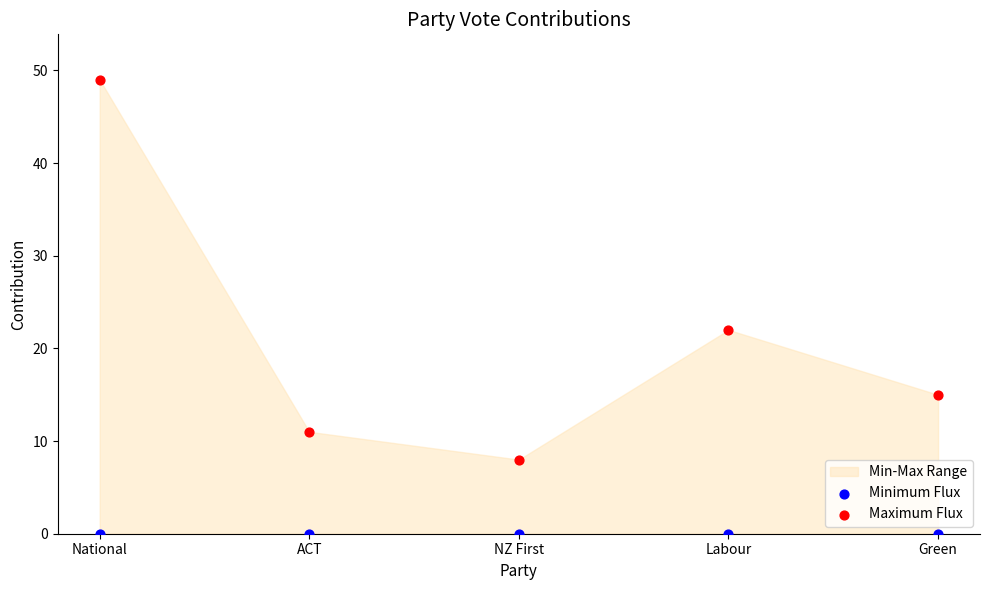

Which series contains the lowest Y value?

Minimum Flux